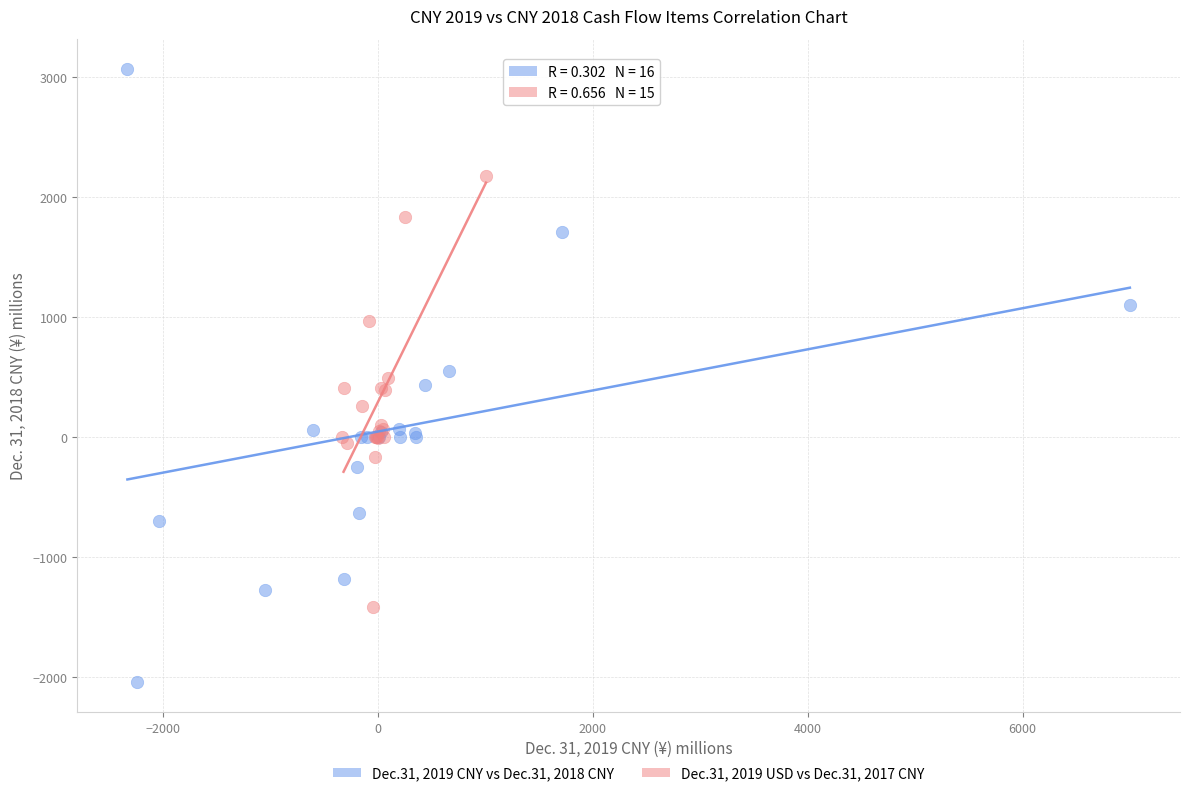

Which series reaches the minimum Y coordinate?

Dec.31, 2019 CNY vs Dec.31, 2018 CNY